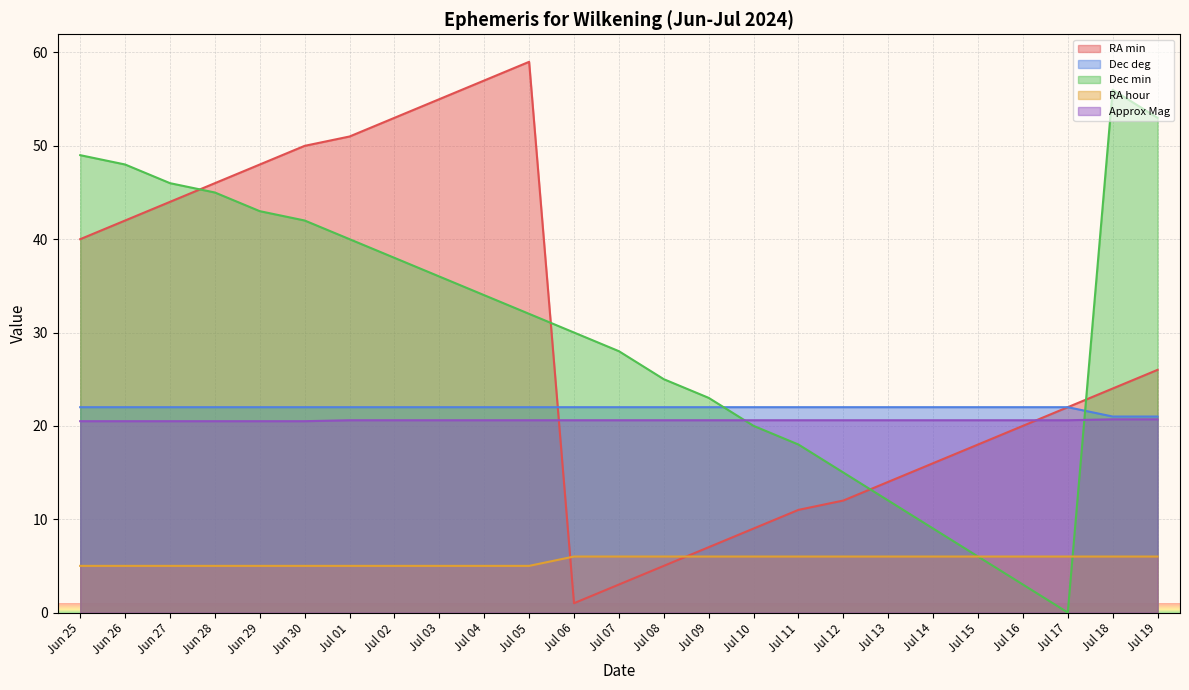

What is the spread (max minus min) of values at Jul 12?

16.0